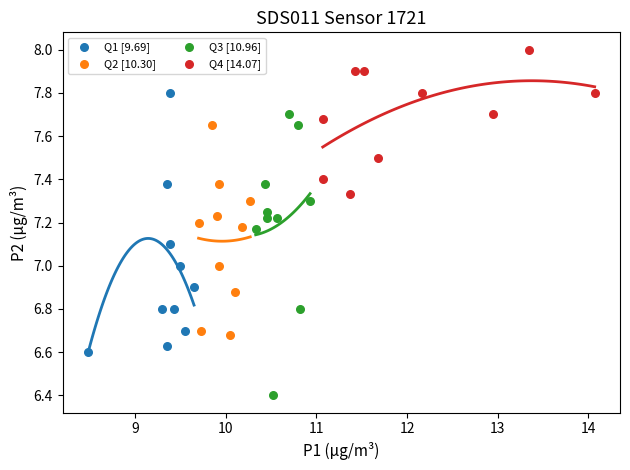

Which series contains the highest Y value?

Q4 [14.07]